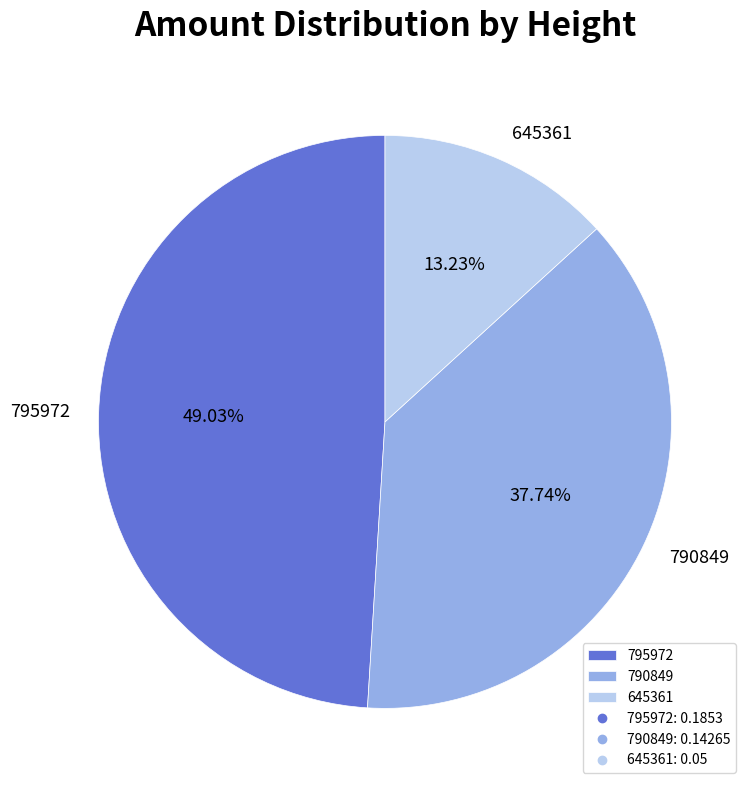

Does 790849 represent more than half of the total?

No